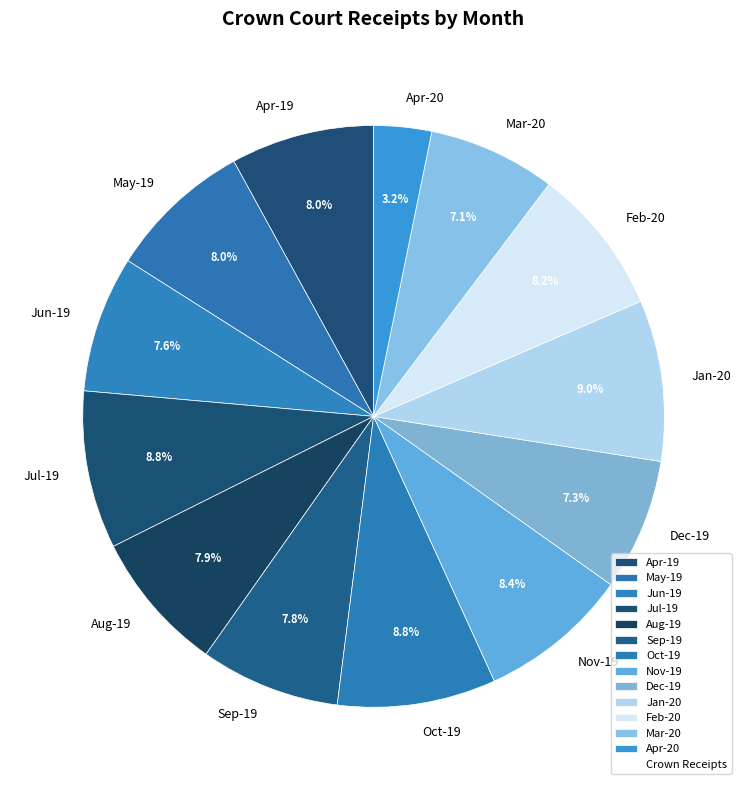

Count the number of slices in the pie.

13